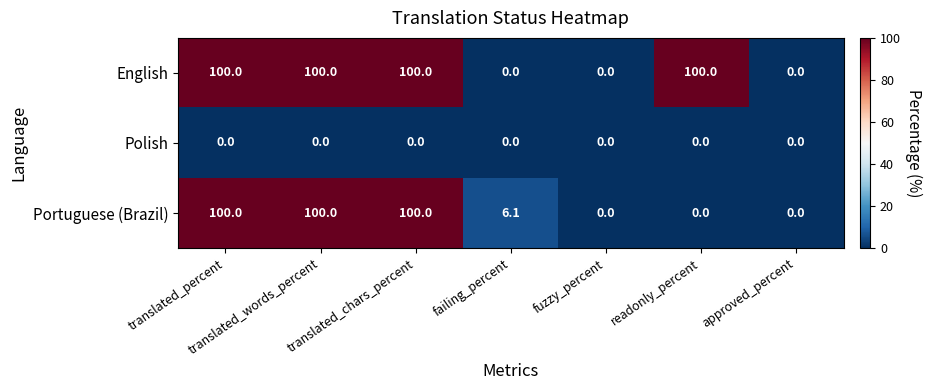

What is the maximum value shown in the chart?

100.0